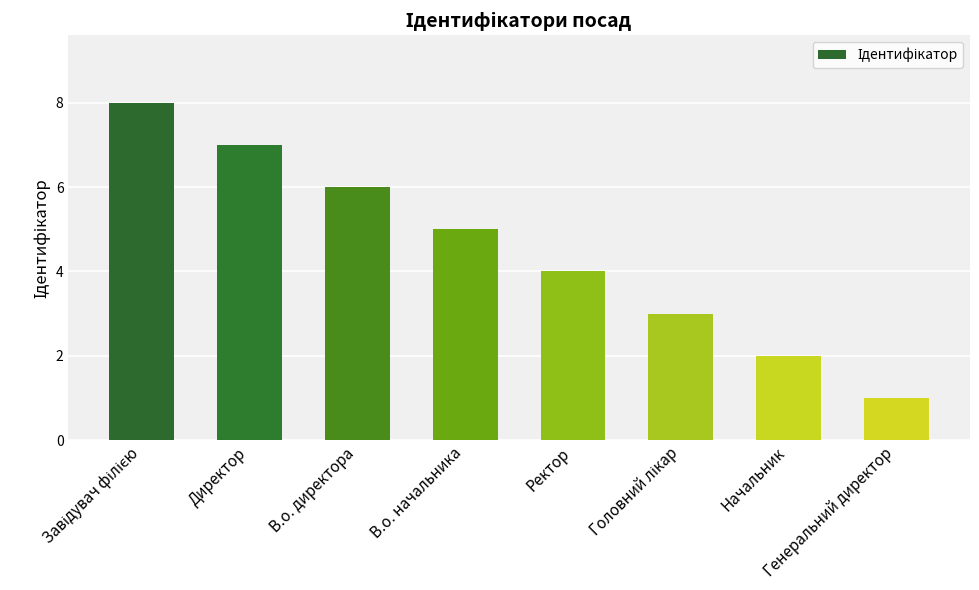

What is the label of the 7th bar from the left?

Начальник